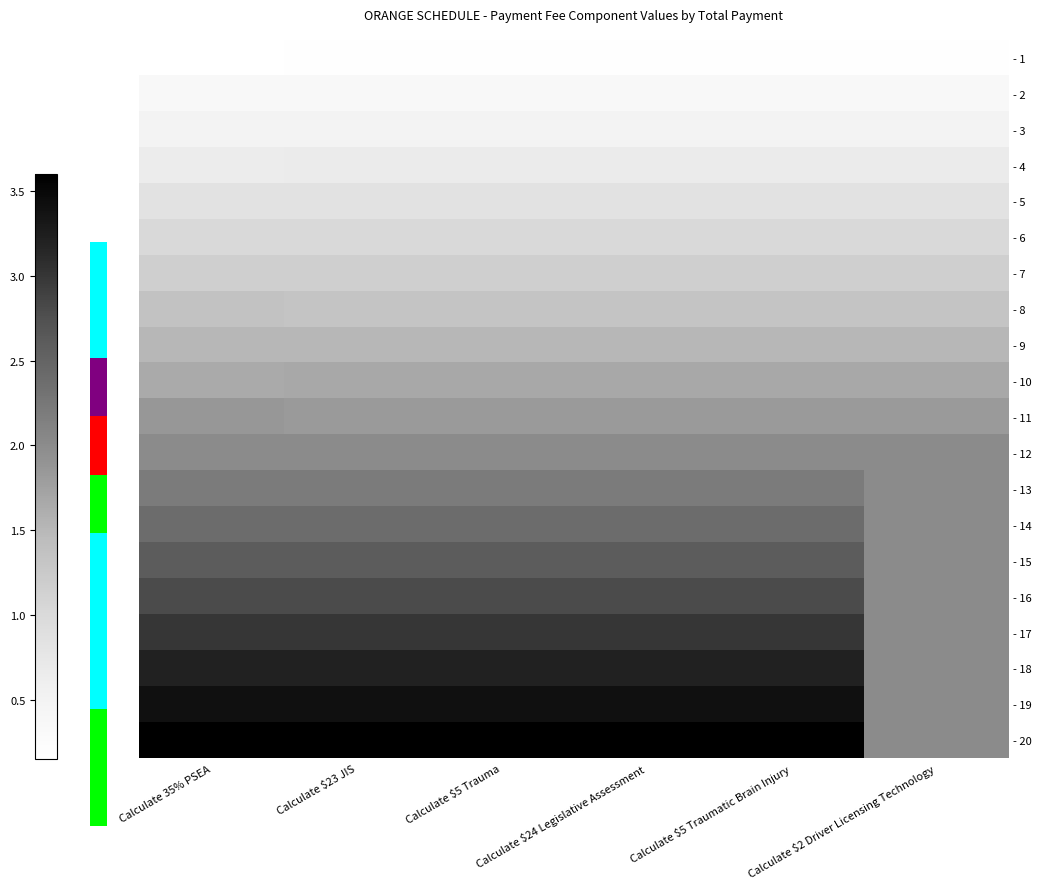

Which series has the largest range (max minus min)?

- 20